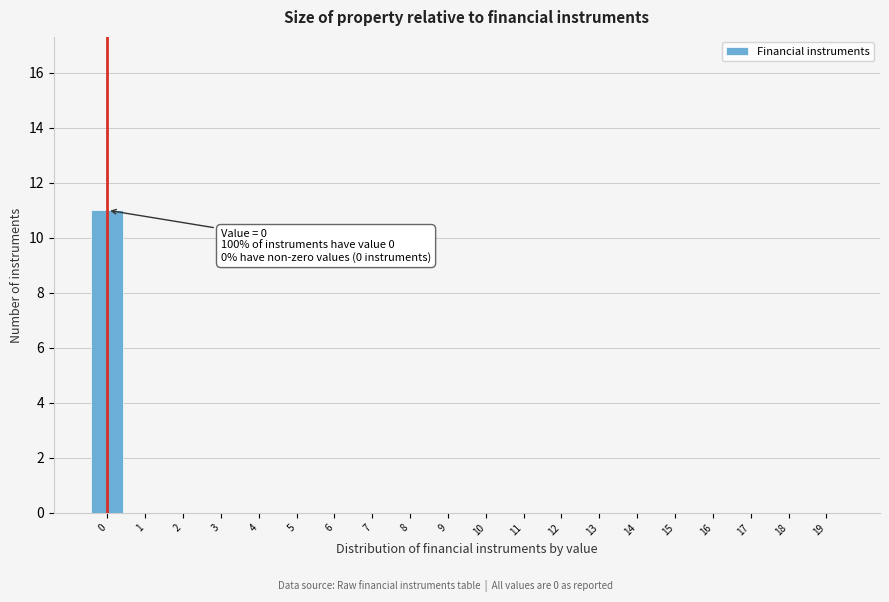

Reading left to right, list all the values displayed in this chart.

0=11	1=0	2=0	3=0	4=0	5=0	6=0	7=0	8=0	9=0	10=0	11=0	12=0	13=0	14=0	15=0	16=0	17=0	18=0	19=0